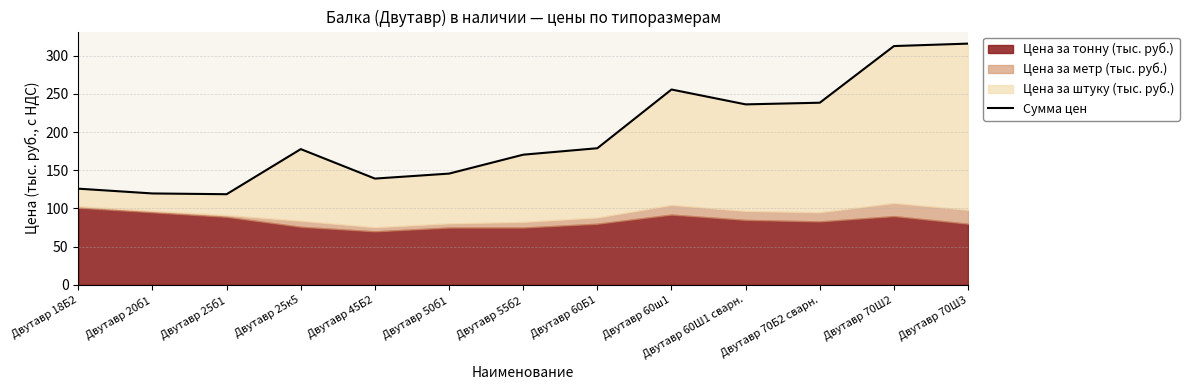

What is the maximum value shown in the chart?

316.0